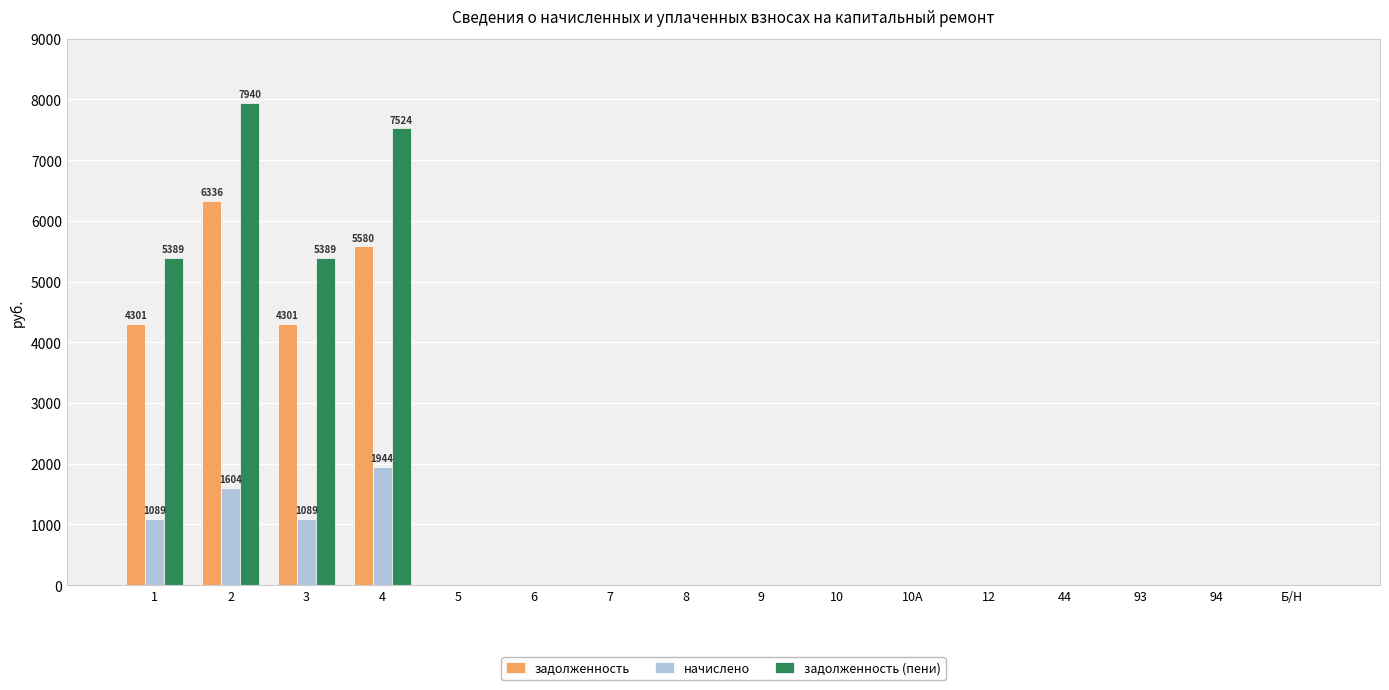

The value of задолженность (пени) at 5 is -3432.9. True or false?

False